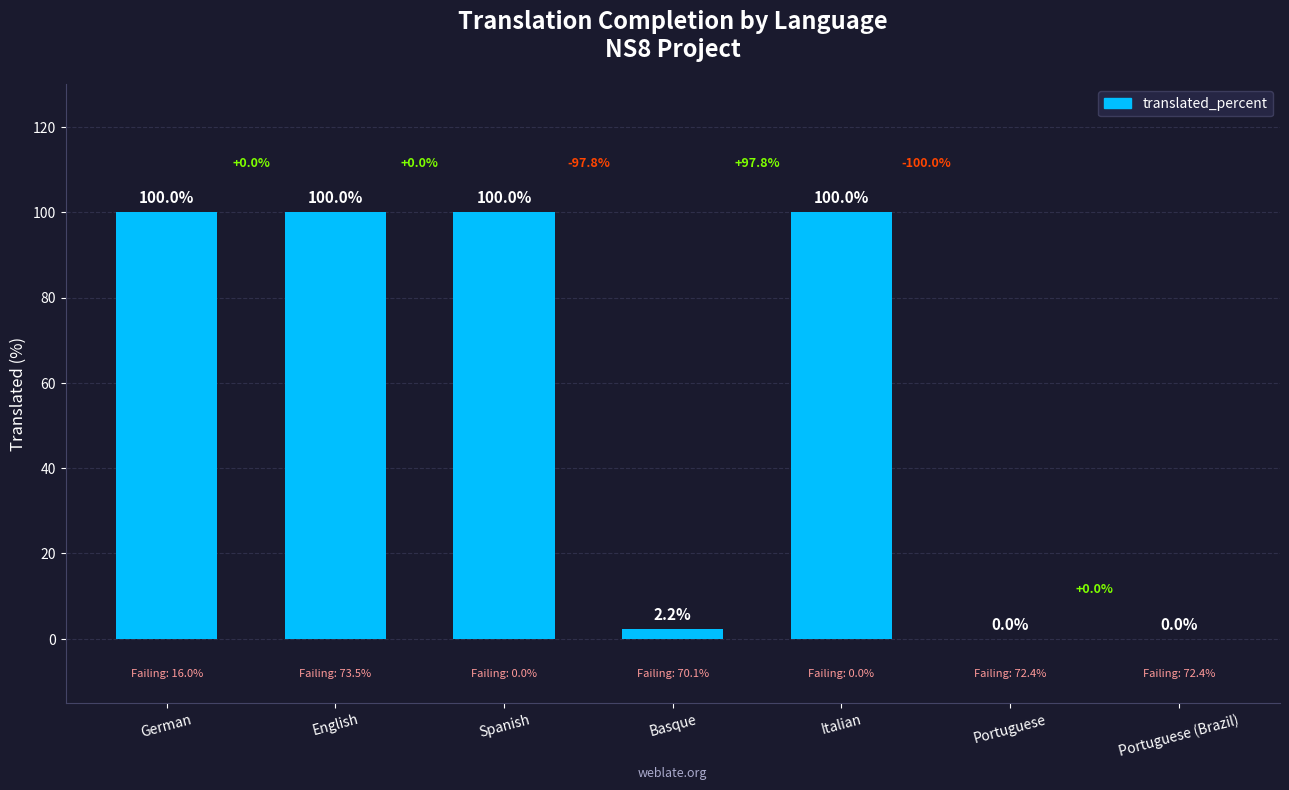

What is the maximum value shown in the chart?

100.0